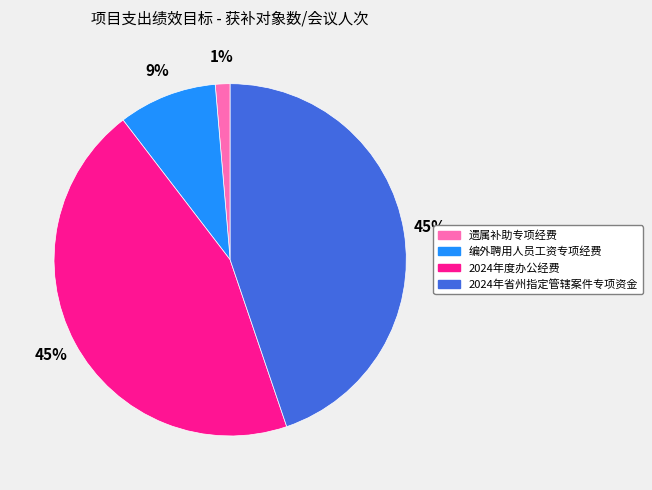

What is the smallest slice in the pie chart?

遗属补助专项经费